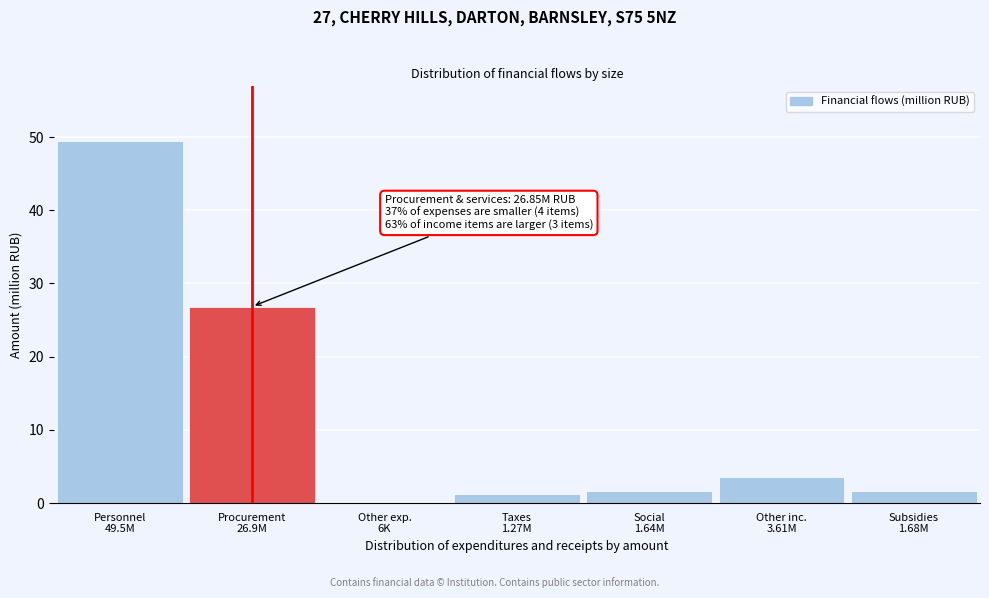

What is the maximum value shown in the chart?

49.5